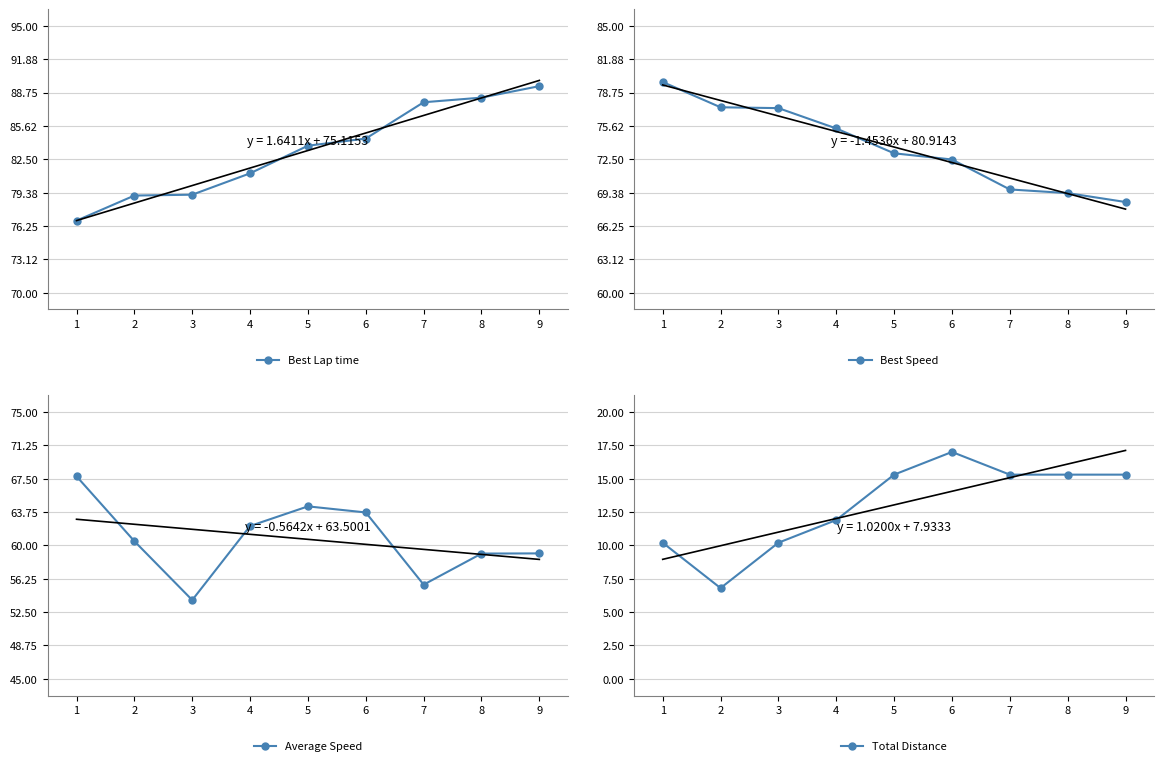

The value of Total Distance at 5 is 15.3. True or false?

True